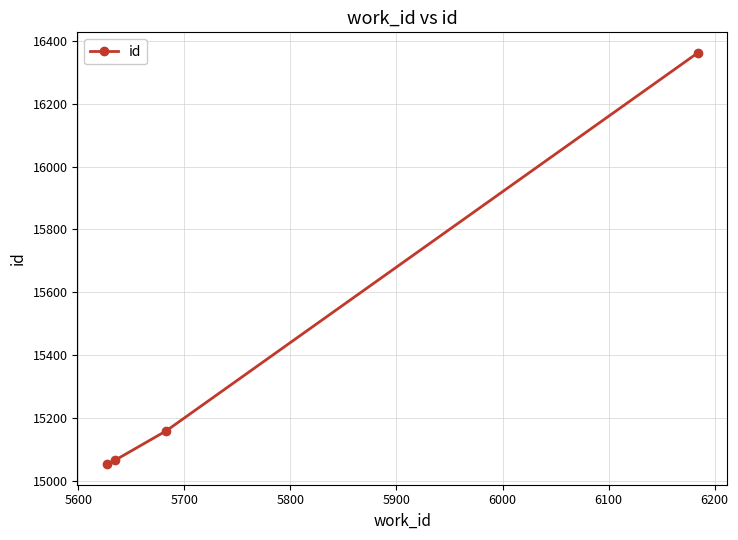

What is the maximum value shown in the chart?

16362